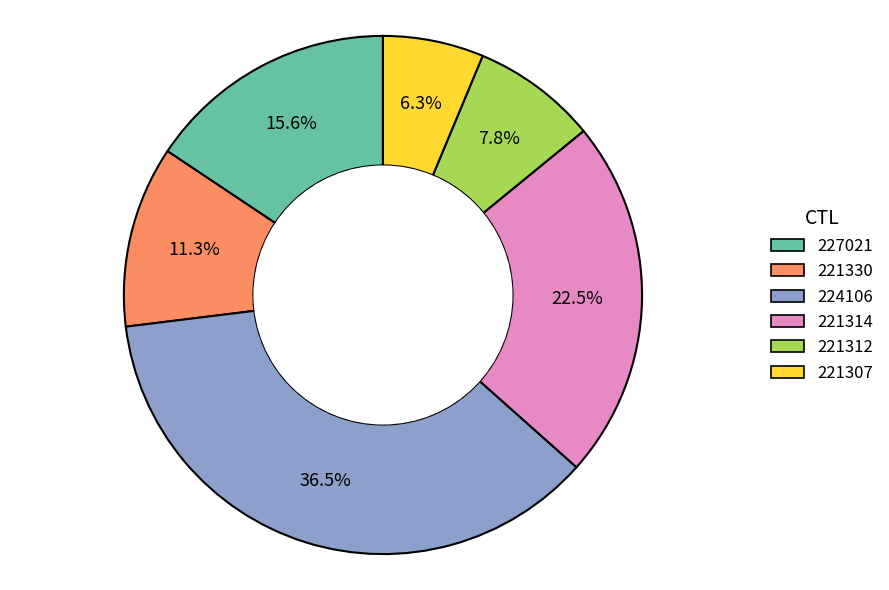

Is there any slice that represents more than half of the pie?

No